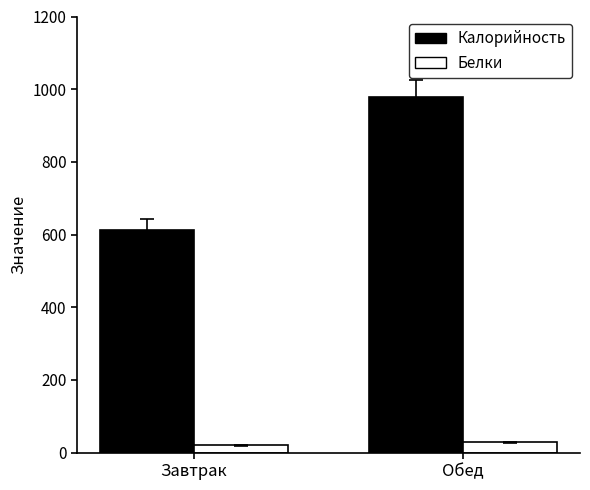

True or false: Калорийность has a value of 613.3 at Завтрак.

True